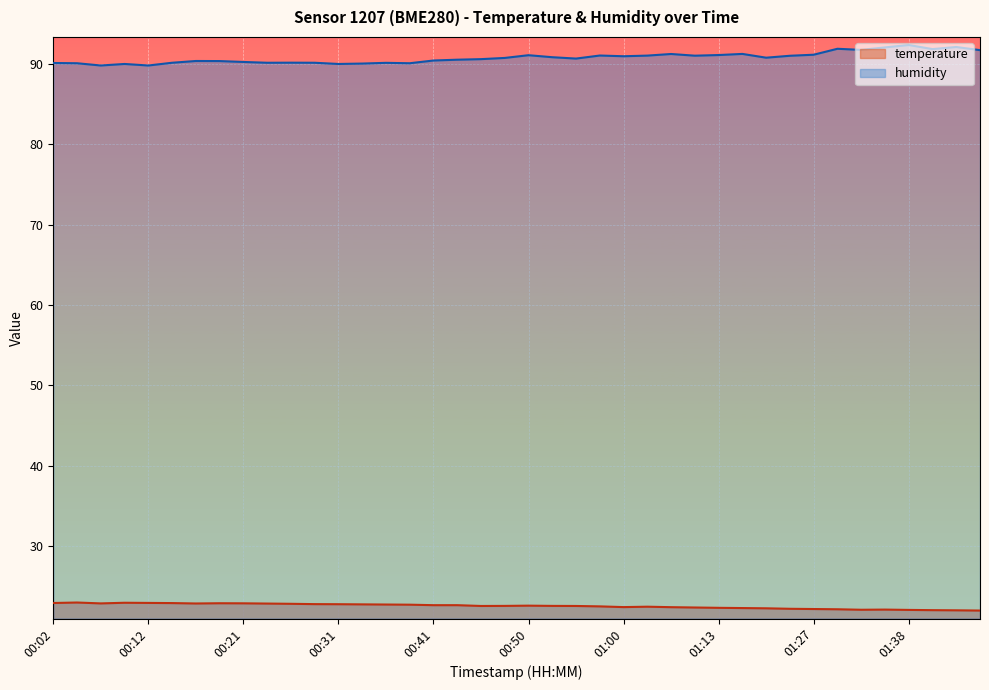

What position from the right is 01:43?

2